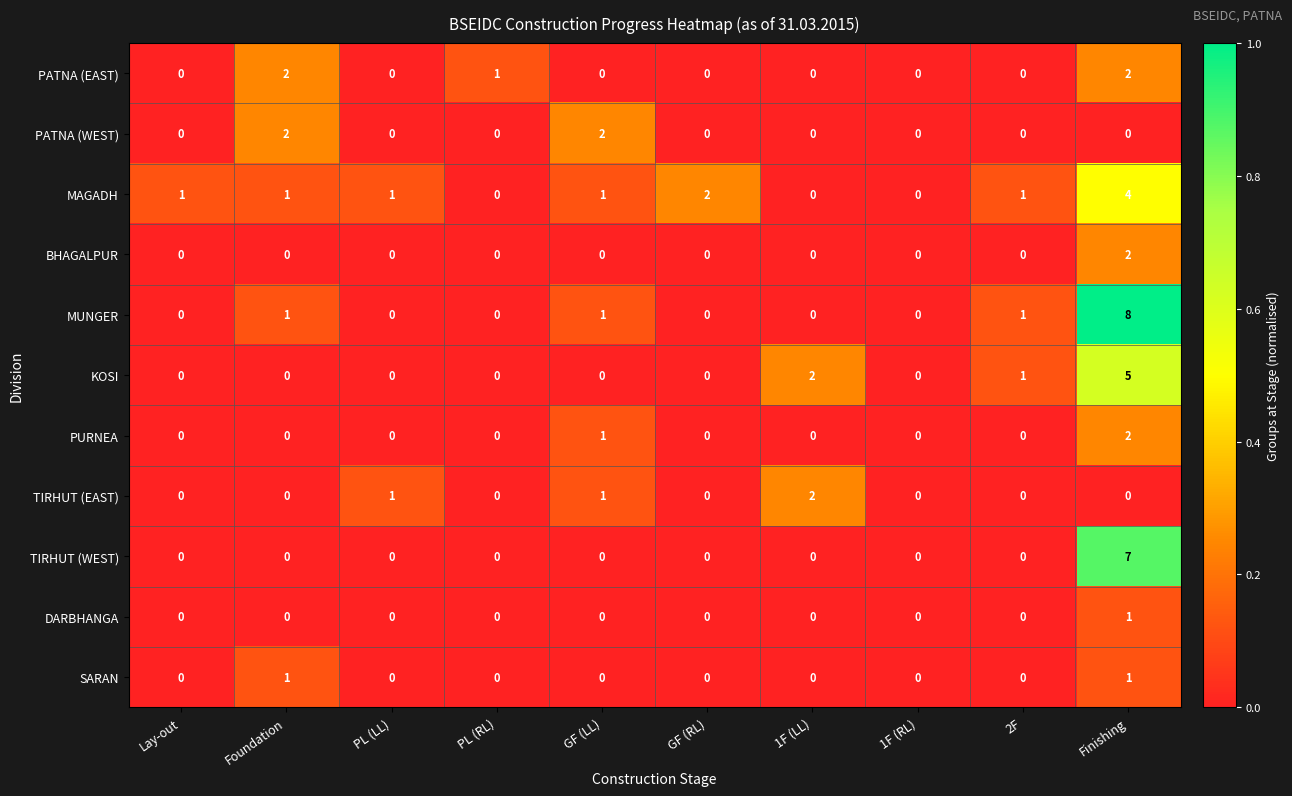

At which category does the chart reach its peak across all series?

Finishing